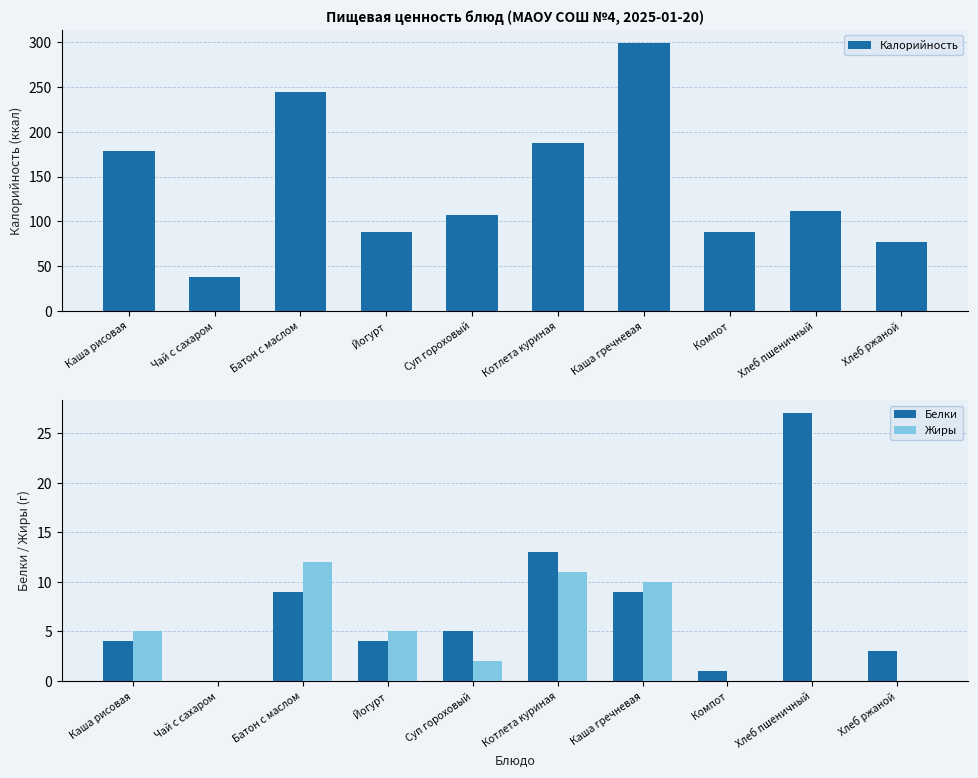

What is the label of the 10th bar from the left?

Хлеб ржаной